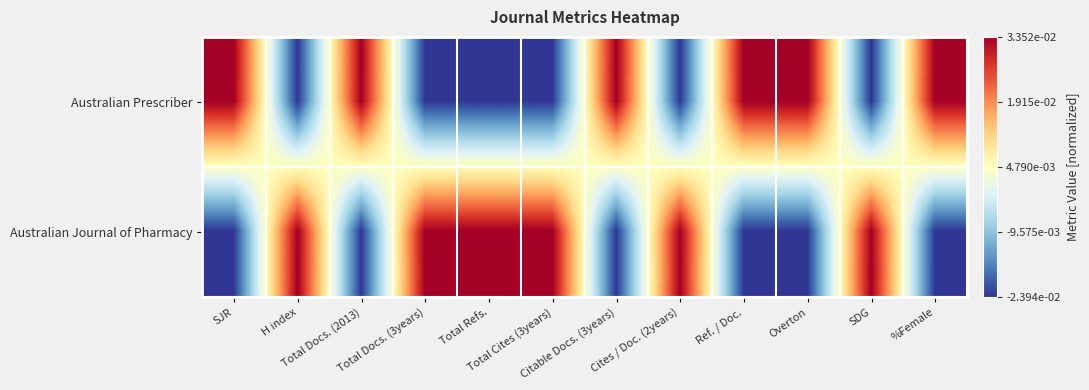

Reading left to right, transcribe all the data shown in this chart.

Australian Prescriber: SJR=0.0	H index=-0.0	Total Docs. (2013)=0.0	Total Docs. (3years)=-0.0	Total Refs.=-0.0	Total Cites (3years)=-0.0	Citable Docs. (3years)=0.0	Cites / Doc. (2years)=-0.0	Ref. / Doc.=0.0	Overton=0.0	SDG=-0.0	%Female=0.0
Australian Journal of Pharmacy: SJR=-0.0	H index=0.0	Total Docs. (2013)=-0.0	Total Docs. (3years)=0.0	Total Refs.=0.0	Total Cites (3years)=0.0	Citable Docs. (3years)=-0.0	Cites / Doc. (2years)=0.0	Ref. / Doc.=-0.0	Overton=-0.0	SDG=0.0	%Female=-0.0